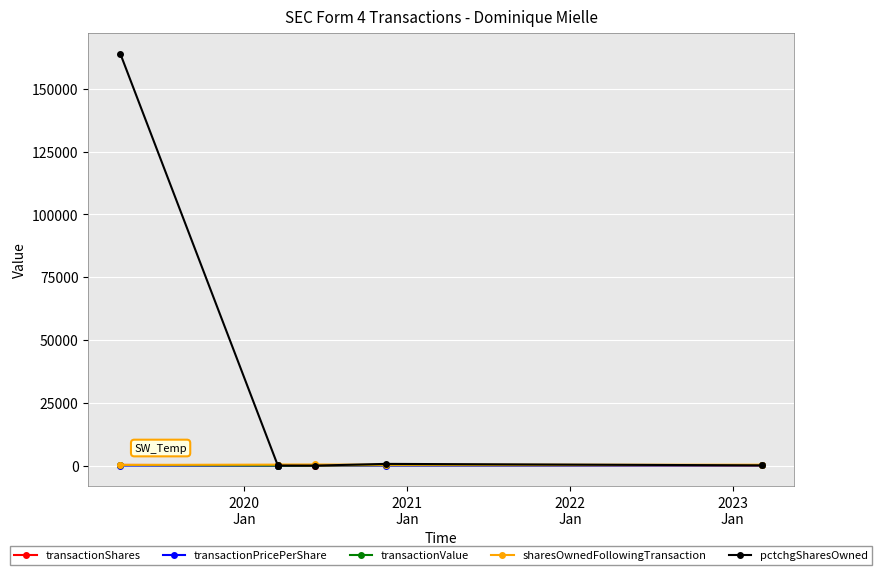

Which series has the widest spread of values?

pctchgSharesOwned